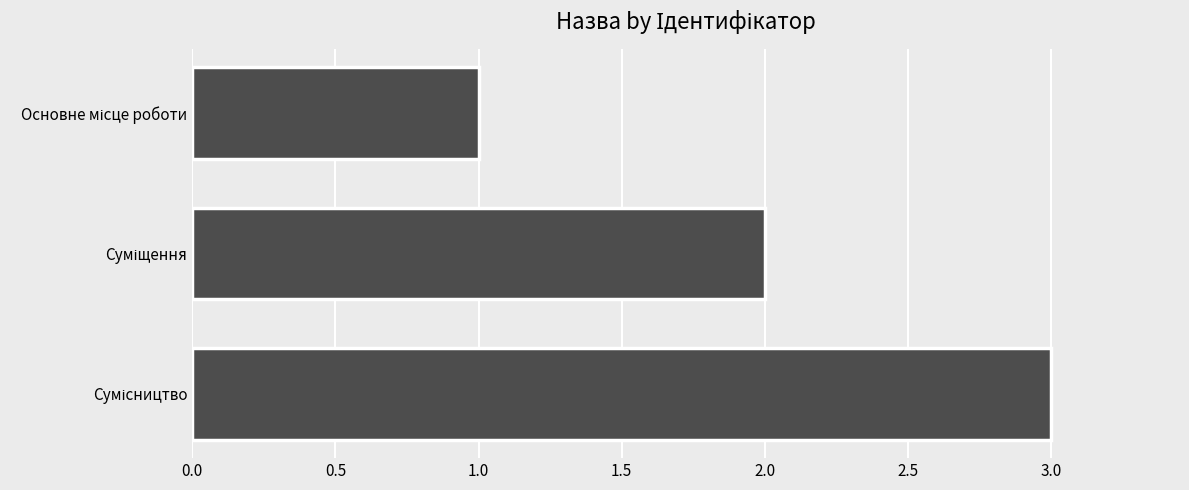

What is the sum of all values?

6